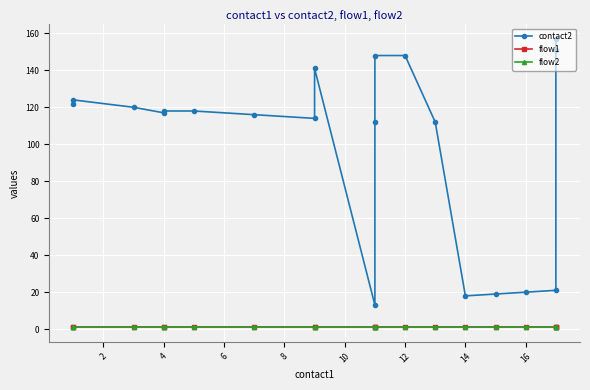

True or false: flow1 and flow2 cross at least once.

False